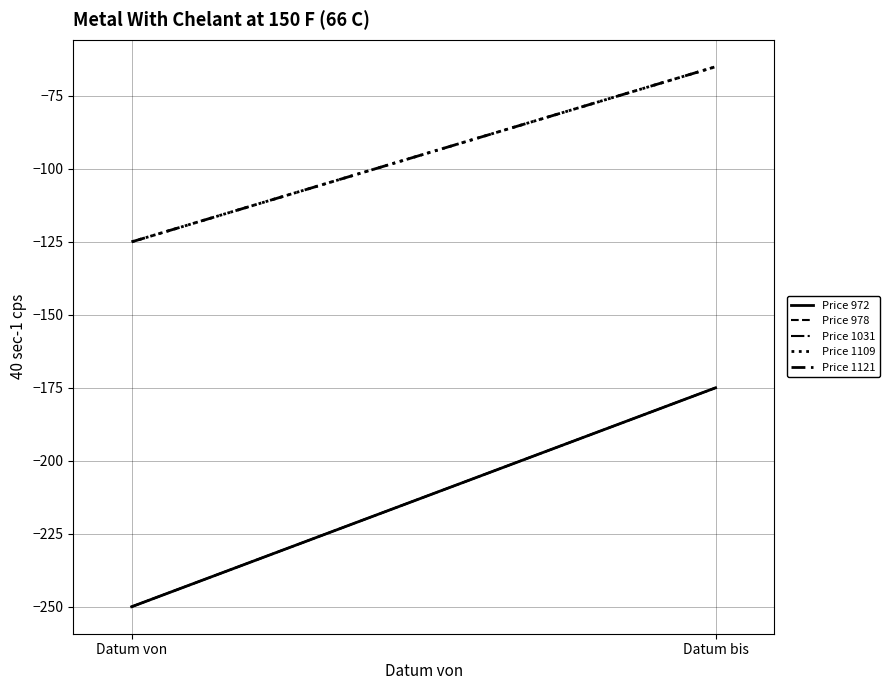

How many data points does each series have?

2